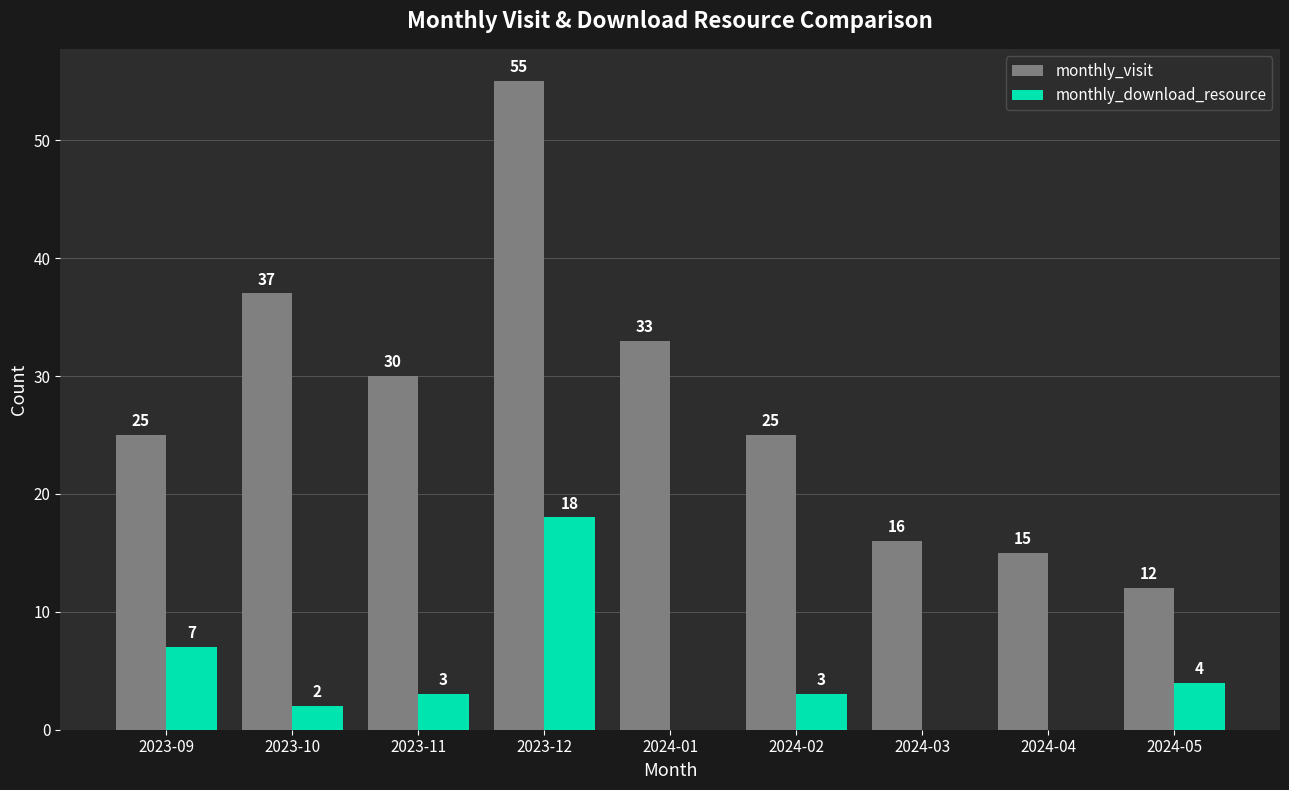

At which category does the chart reach its peak across all series?

2023-12